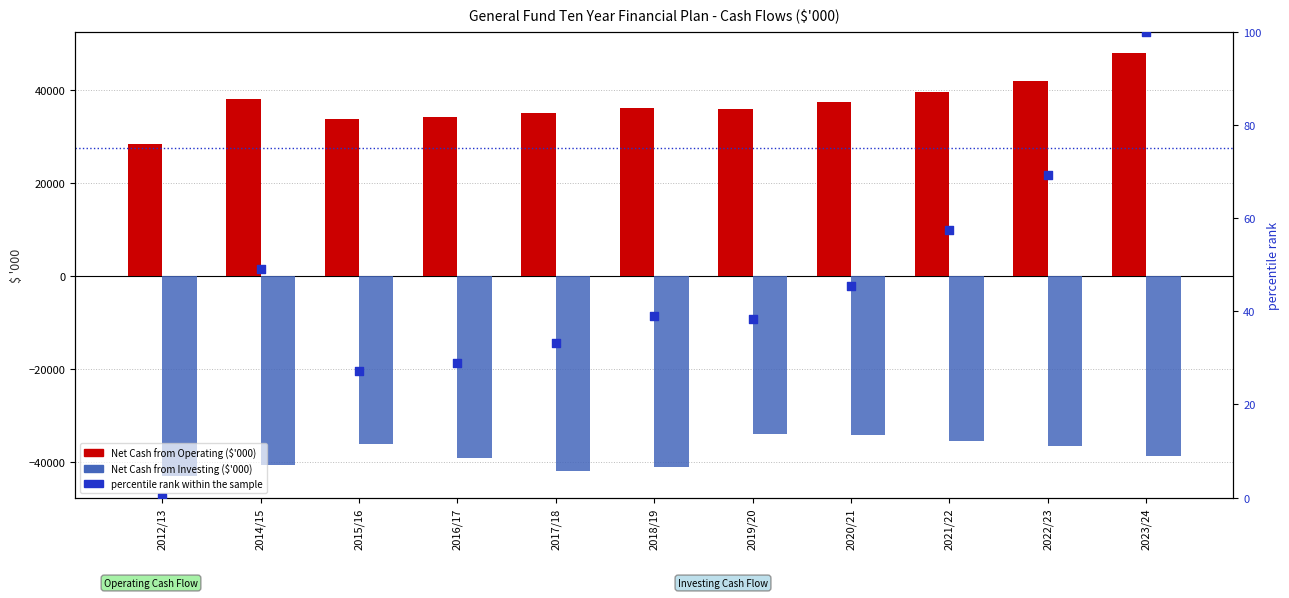

At which category is the sum across all series the highest?

2023/24